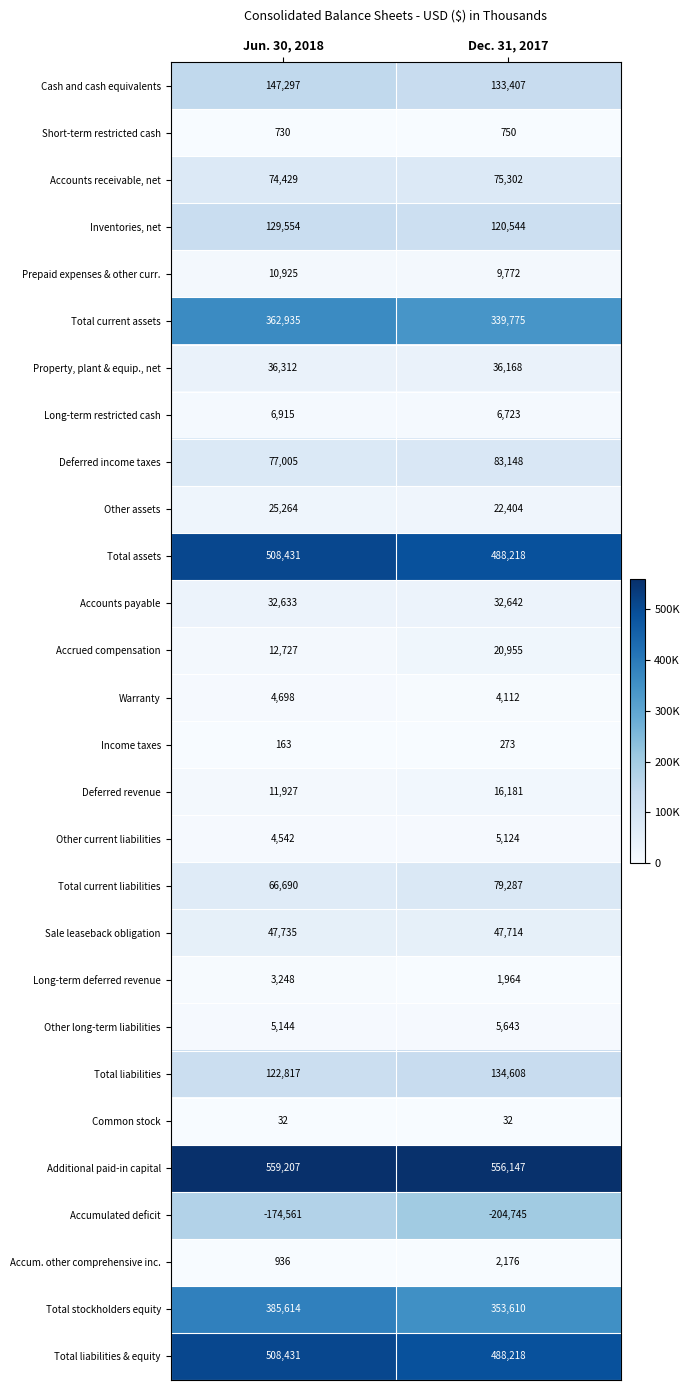

The Accounts receivable, net series shows 74429 at Jun. 30, 2018. True or false?

True